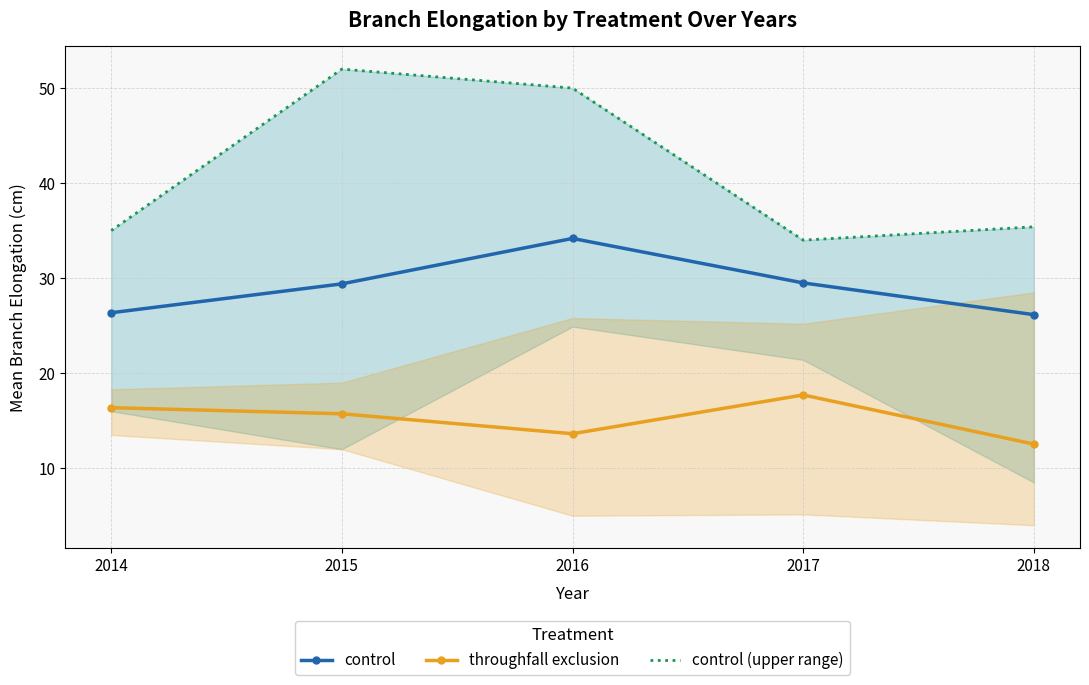

At how many categories does at least one series exceed 26?

5